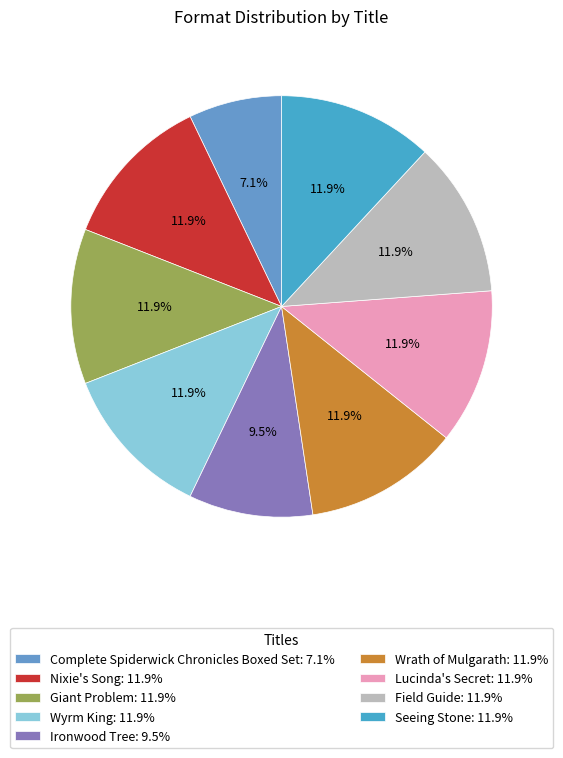

The Wyrm King slice represents 12% of the pie. True or false?

True